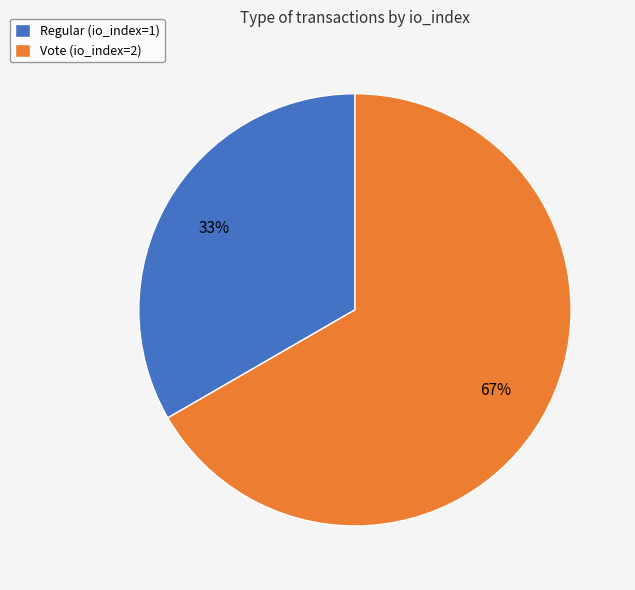

Approximately how many times larger is the value at Regular (io_index=1) compared to Vote (io_index=2)?

0.5